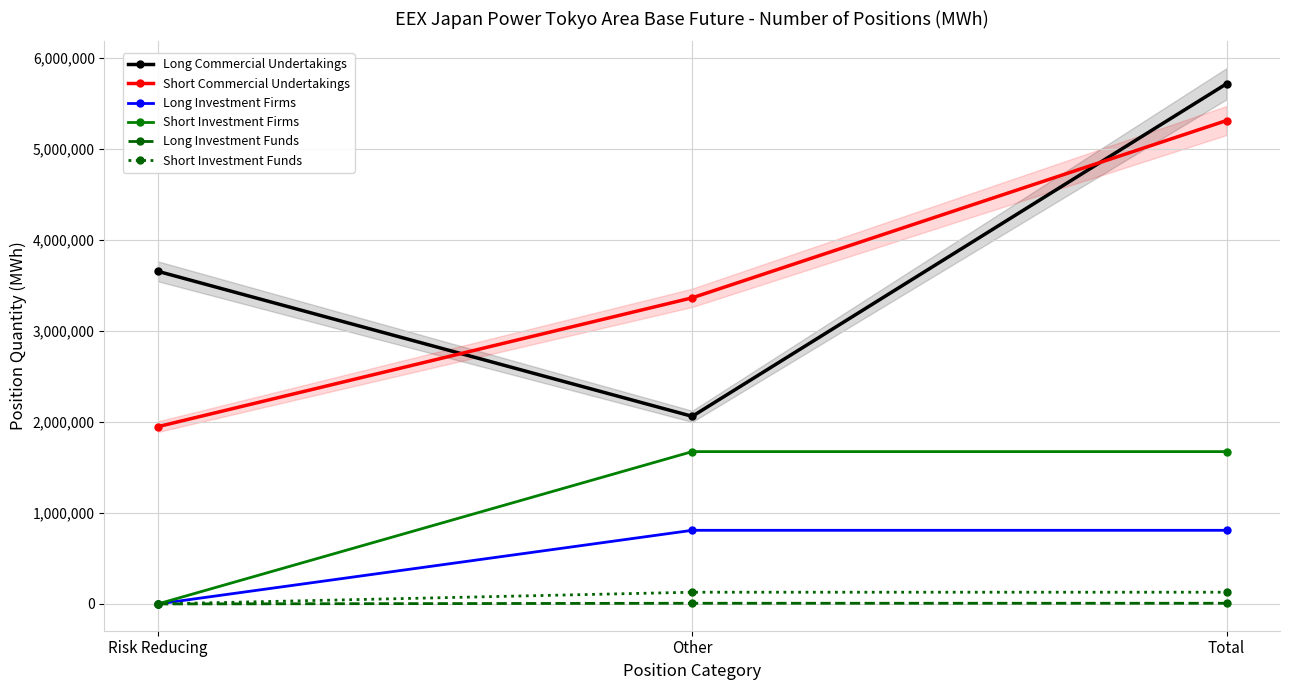

The Short Commercial Undertakings series shows 924029 at Risk Reducing. True or false?

False